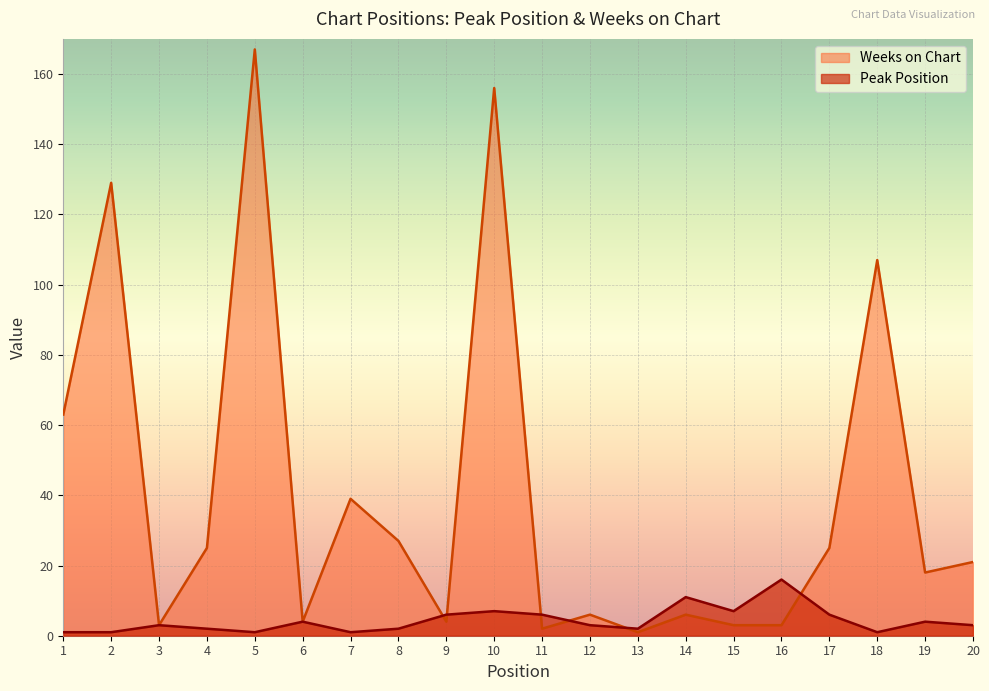

What is the approximate value of Peak Position at 6?

4